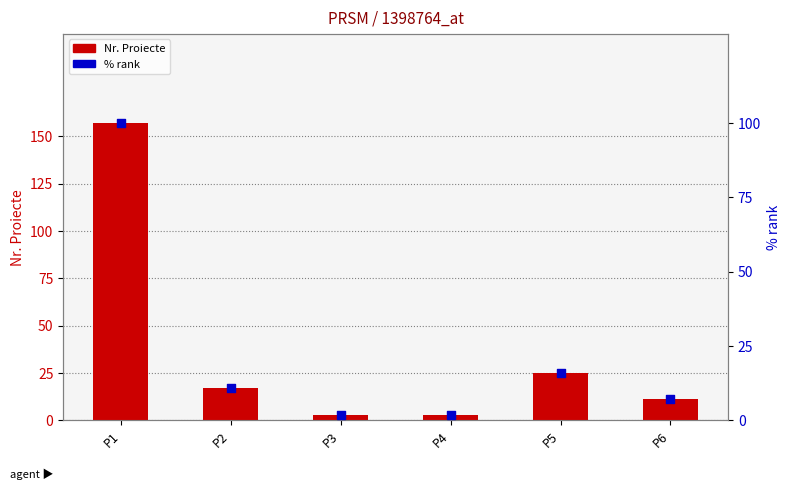

What is the total value across all series at P3?

4.9